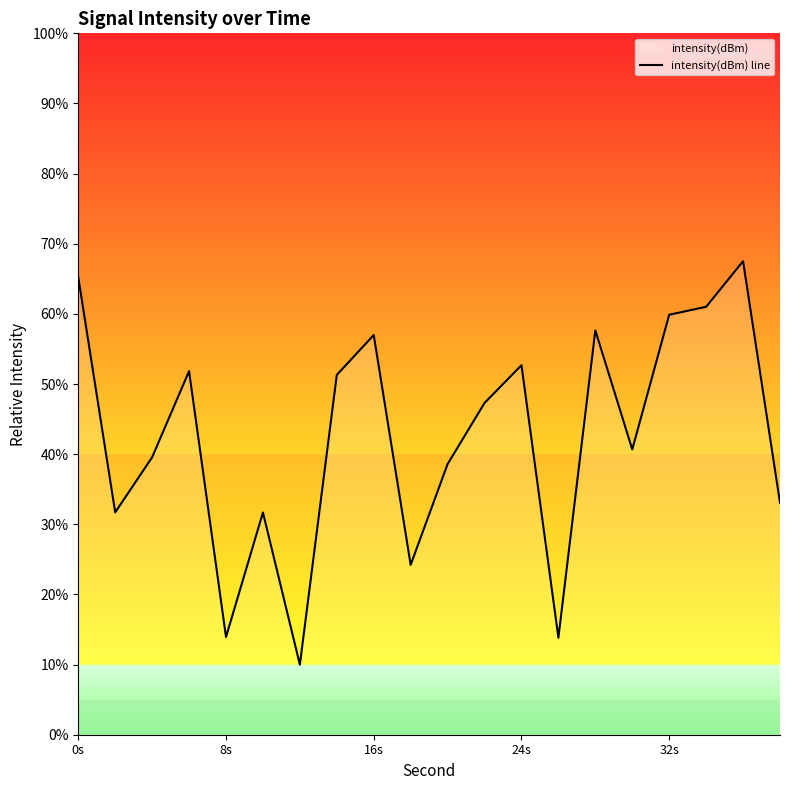

How many values are below 47?

10